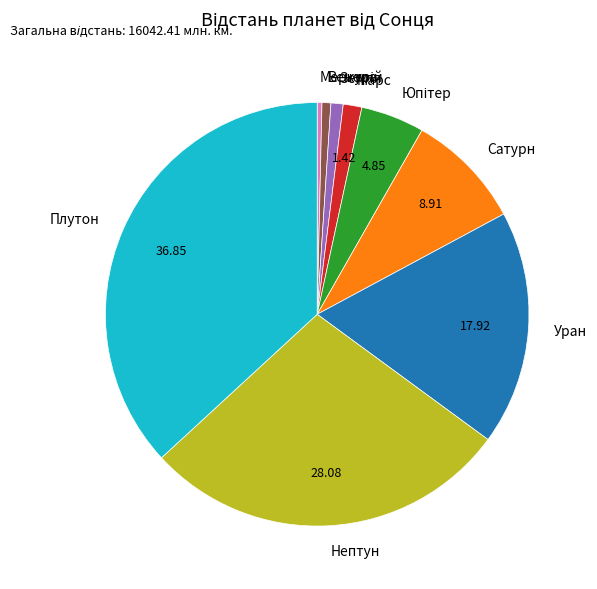

Which category has the biggest portion of the pie?

Плутон